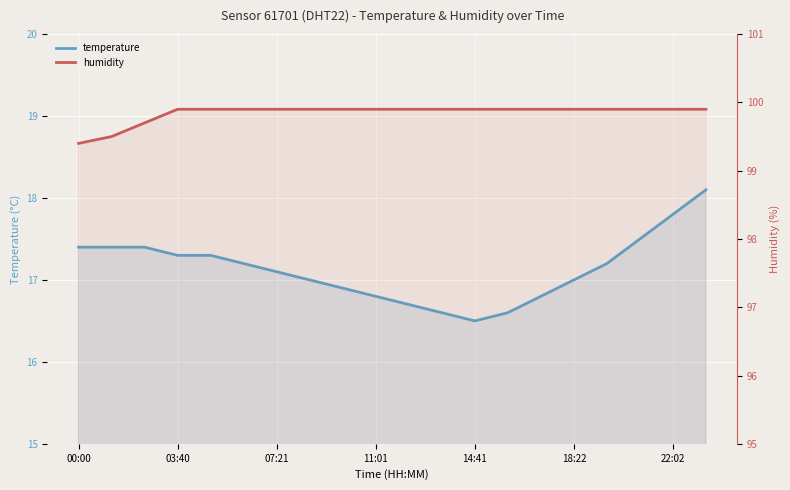

What is the spread (max minus min) of values at 18:22?

82.9